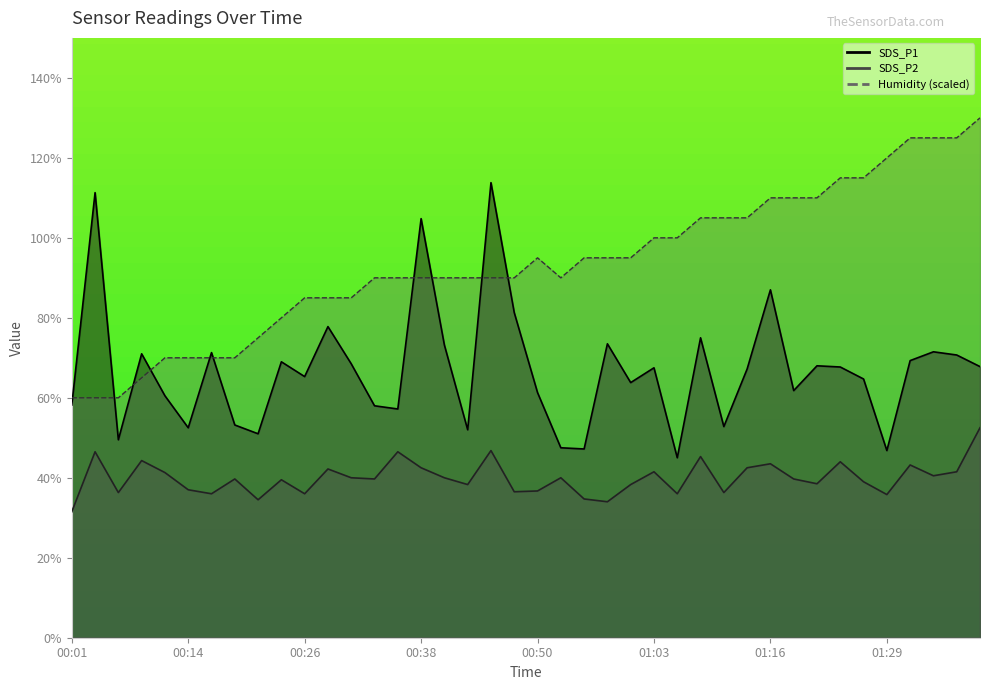

How many interior local peaks does the SDS_P1 series have?

13